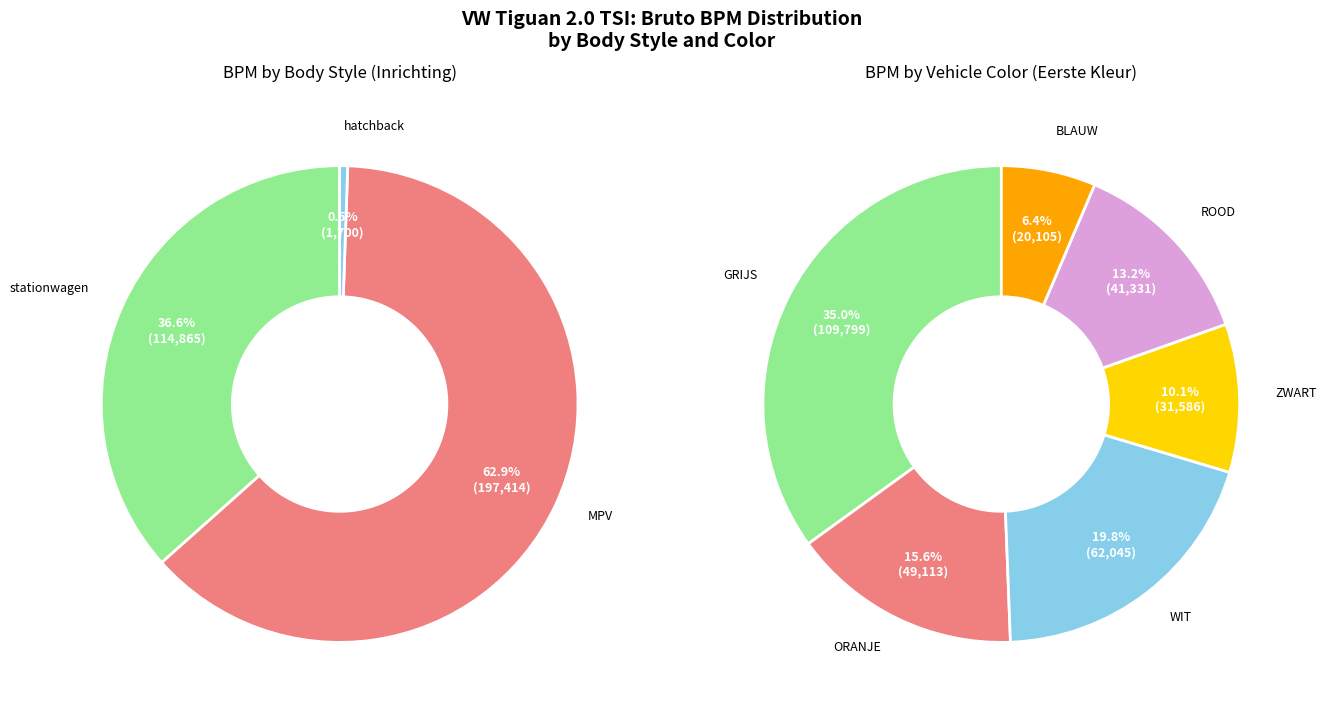

Is it true that TIGUAN 2.0 TSI is 13% of the pie?

False